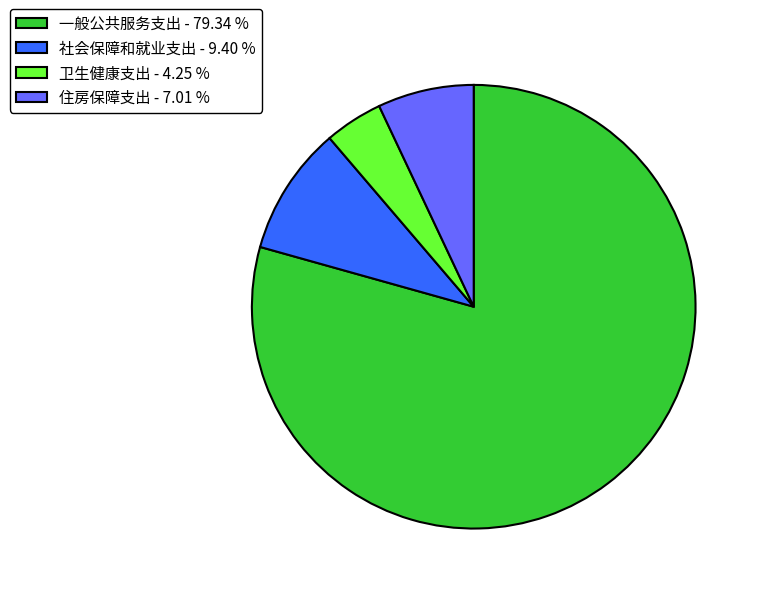

Rank the categories by value from lowest to highest.

卫生健康支出, 住房保障支出, 社会保障和就业支出, 一般公共服务支出